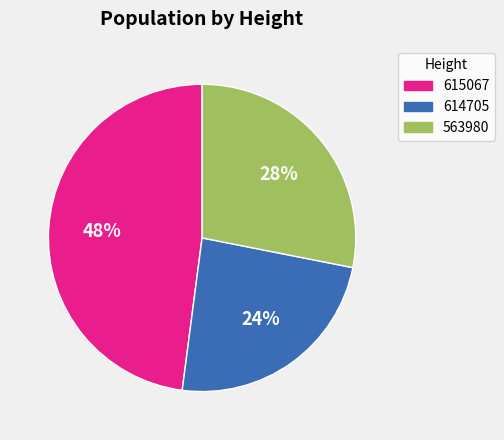

Is the sum of 614705 and 615067 greater than half?

Yes